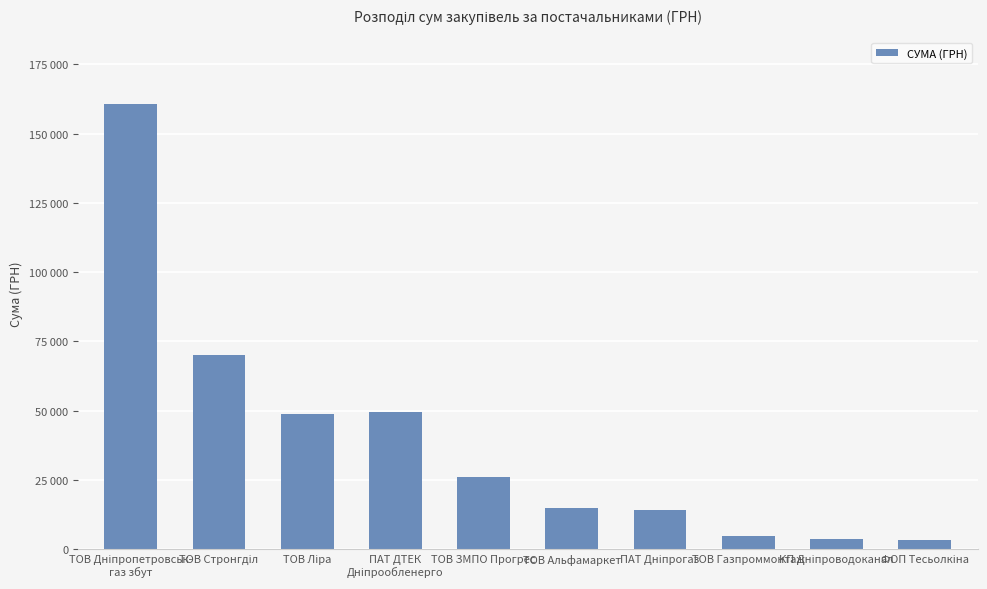

At which label is the value closest to 81929?

ТОВ Стронгділ